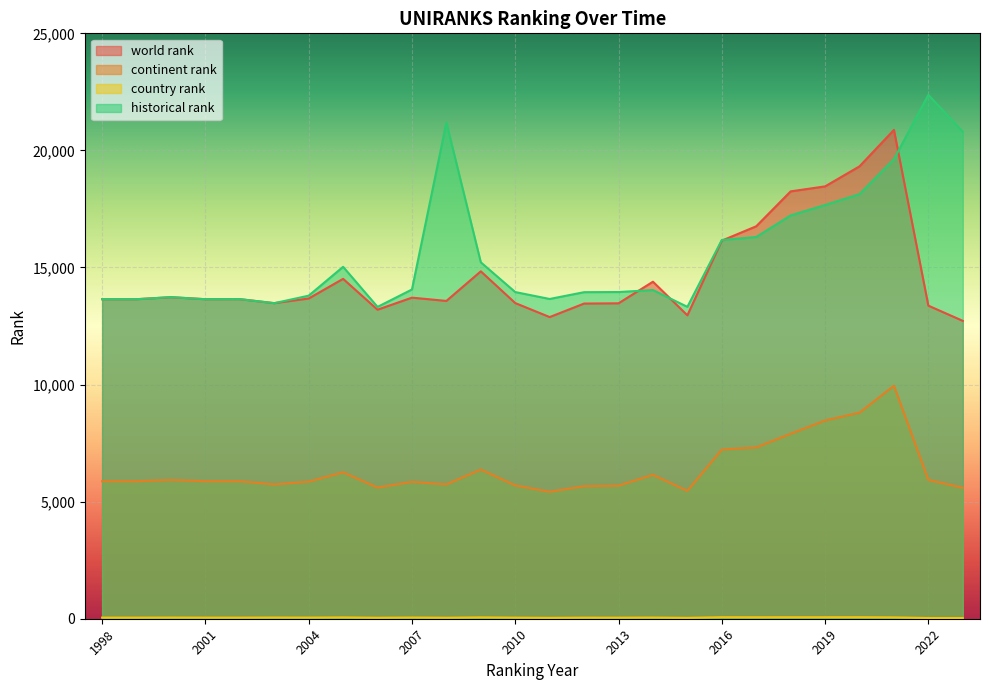

Reading right to left, extract all data points from this chart.

world rank: 2023=12721	2022=13370	2021=20875	2020=19319	2019=18464	2018=18251	2017=16760	2016=16147	2015=12958	2014=14393	2013=13470	2012=13460	2011=12883	2010=13481	2009=14836	2008=13572	2007=13712	2006=13198	2005=14515	2004=13676	2003=13477	2002=13649	2001=13646	2000=13733	1999=13646	1998=13646
continent rank: 2023=5590	2022=5930	2021=9949	2020=8801	2019=8465	2018=7898	2017=7316	2016=7224	2015=5459	2014=6145	2013=5683	2012=5660	2011=5420	2010=5693	2009=6370	2008=5735	2007=5845	2006=5600	2005=6251	2004=5854	2003=5734	2002=5873	2001=5873	2000=5922	1999=5873	1998=5873
country rank: 2023=32	2022=32	2021=58	2020=66	2019=65	2018=65	2017=63	2016=65	2015=39	2014=51	2013=46	2012=47	2011=39	2010=47	2009=58	2008=44	2007=52	2006=43	2005=57	2004=49	2003=52	2002=48	2001=48	2000=51	1999=48	1998=48
historical rank: 2023=20796	2022=22372	2021=19625	2020=18133	2019=17669	2018=17225	2017=16302	2016=16173	2015=13320	2014=14036	2013=13952	2012=13946	2011=13656	2010=13951	2009=15221	2008=21193	2007=14061	2006=13317	2005=15029	2004=13797	2003=13477	2002=13649	2001=13646	2000=13733	1999=13646	1998=13646